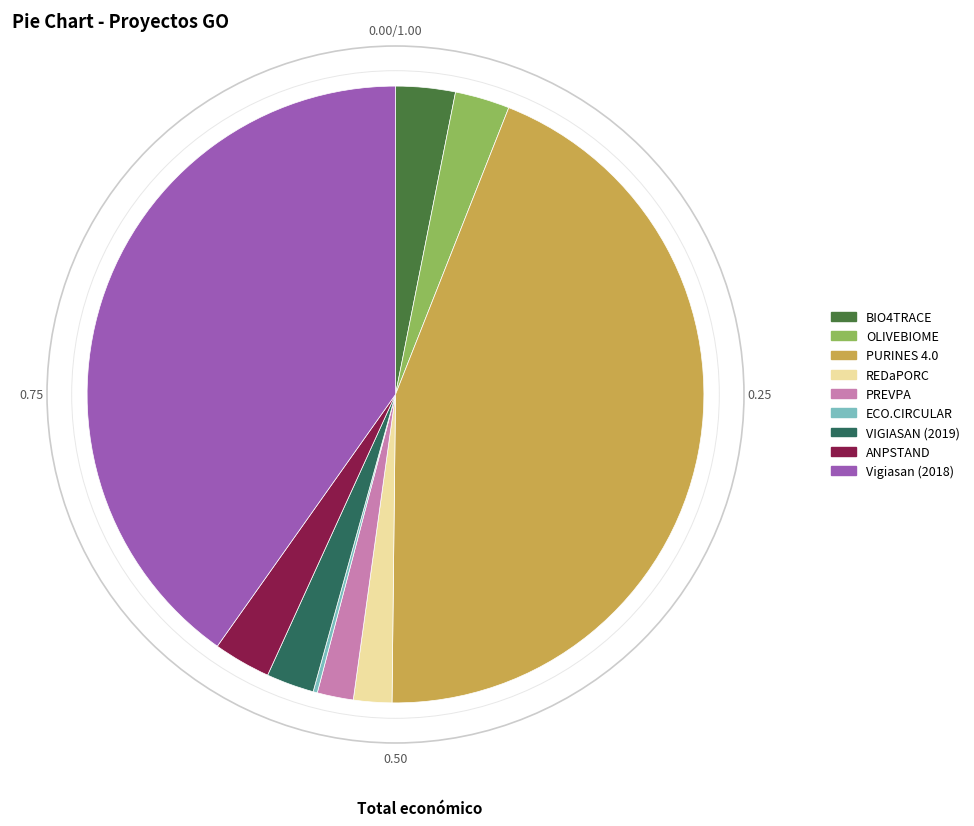

Combined, do PREVPA and REDaPORC account for over 50%?

No